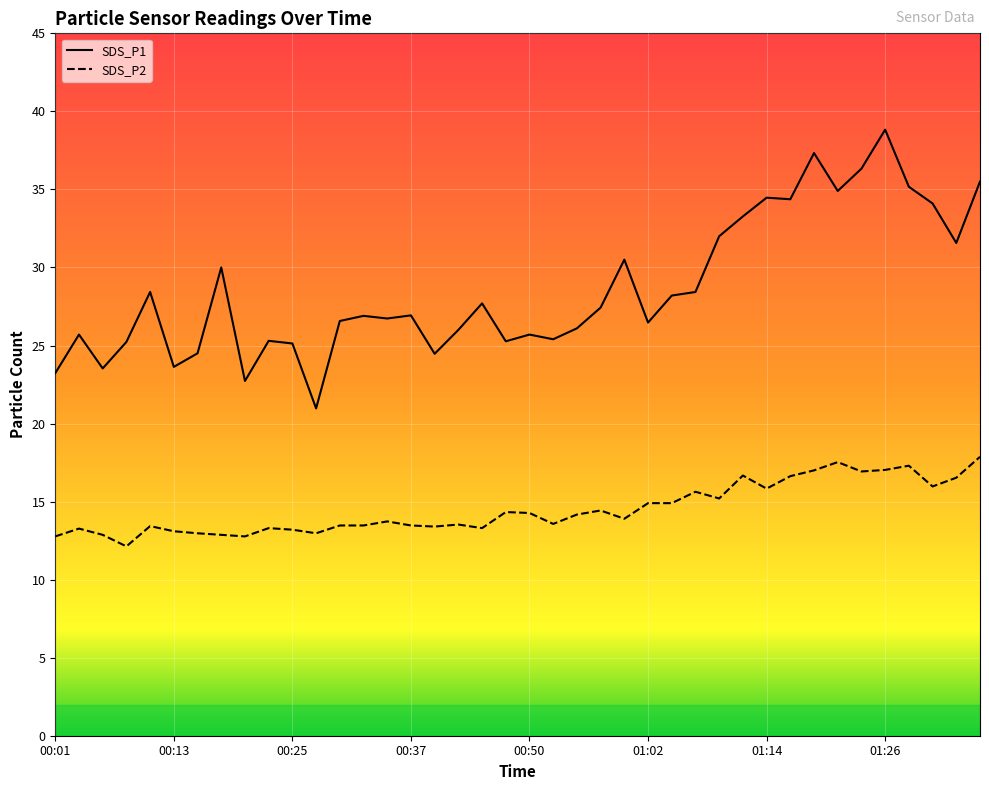

What is the total value across all series at 00:11?

41.9